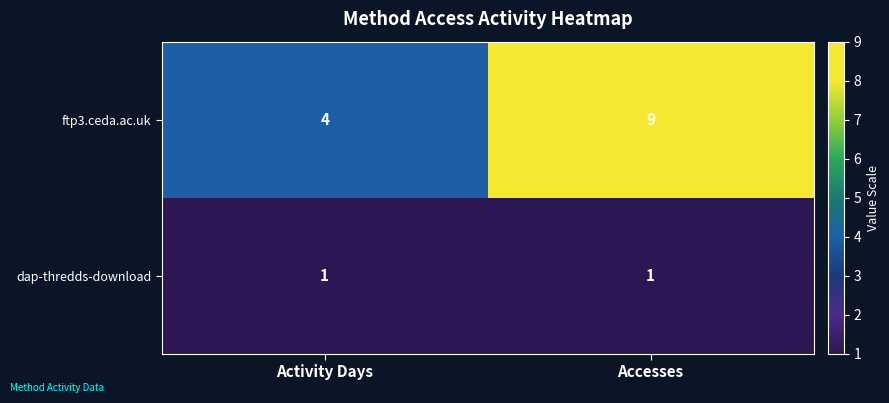

What is the difference between the ftp3.ceda.ac.uk values at Accesses and Activity Days?

5